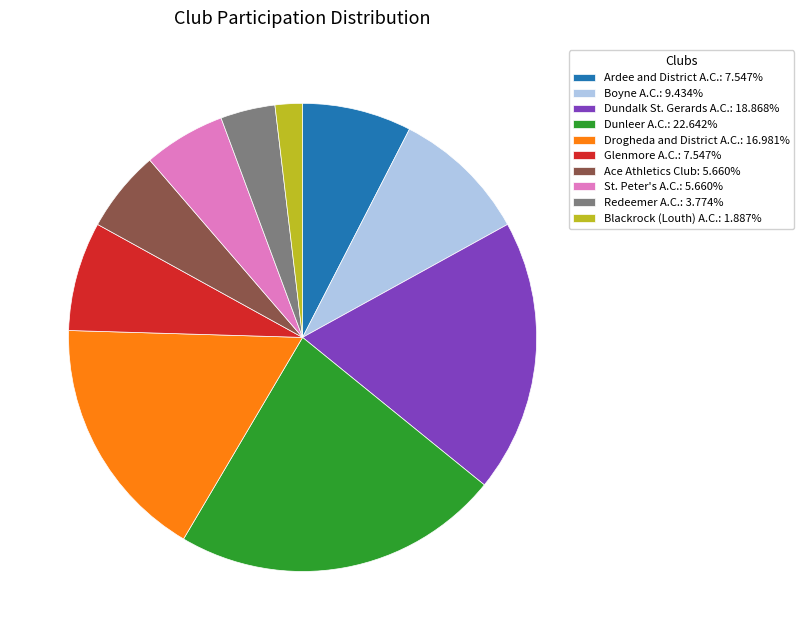

Which slice is the largest?

Dunleer A.C.